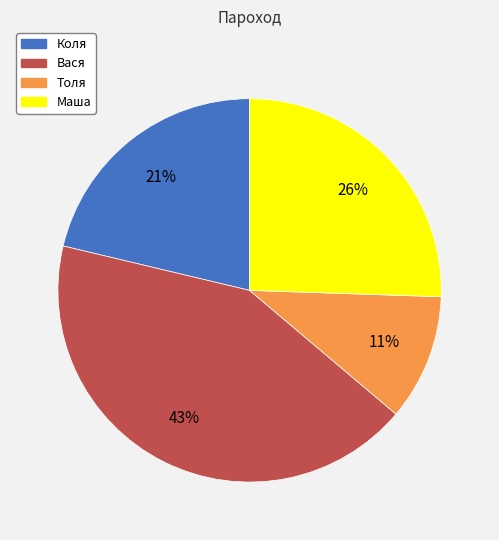

Does Толя represent more than half of the total?

No